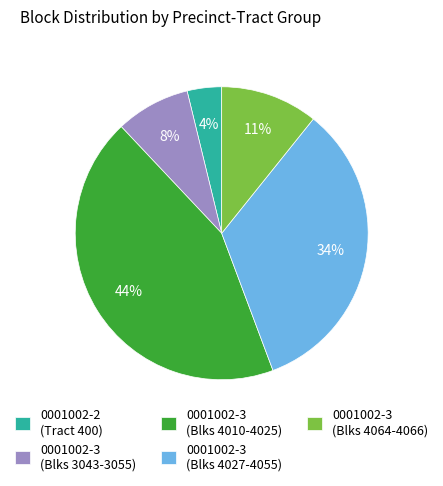

Which has a higher value, 0001002-3 (Blks 4010-4025) or 0001002-3 (Blks 3043-3055)?

0001002-3 (Blks 4010-4025)